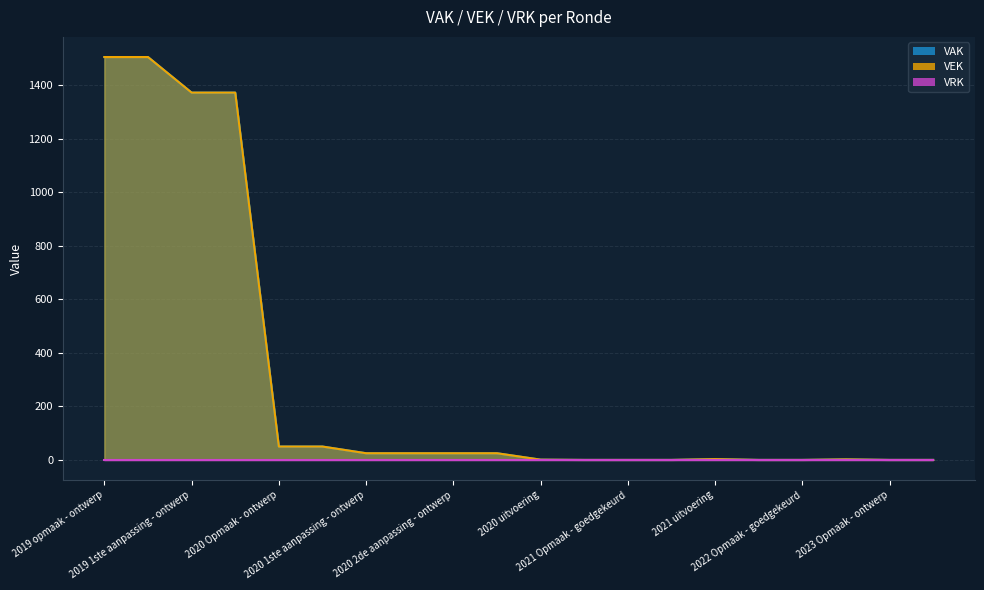

Where does the VEK series first go above 25?

2019 opmaak - ontwerp